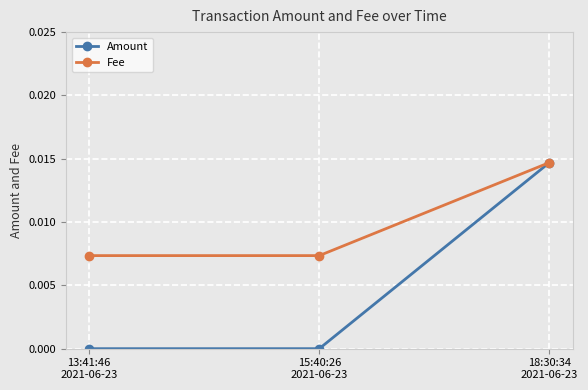

Rank the series by their average value, from highest to lowest.

Fee, Amount